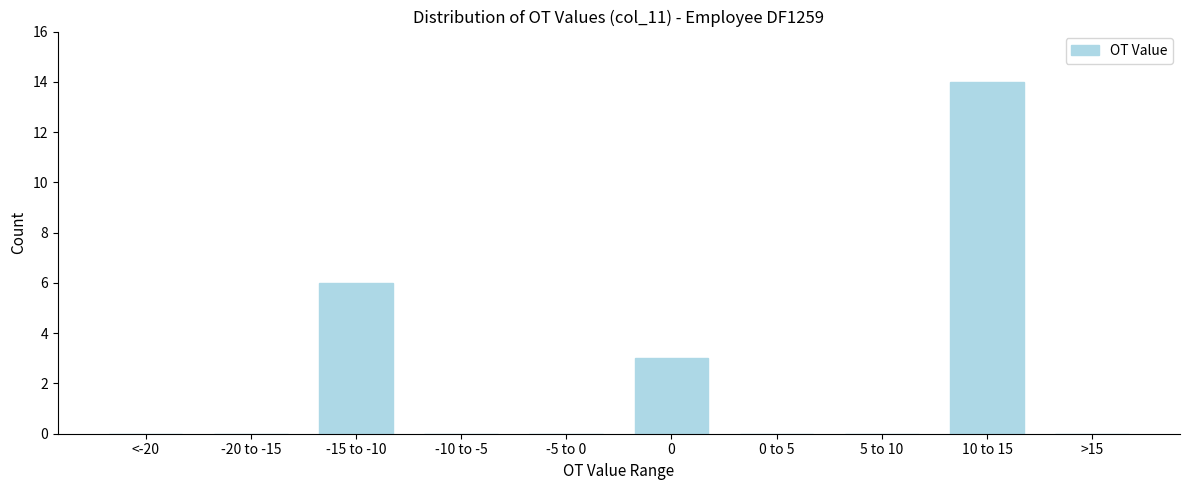

Reading left to right, list all the values displayed in this chart.

<-20=0	-20 to -15=0	-15 to -10=6	-10 to -5=0	-5 to 0=0	0=3	0 to 5=0	5 to 10=0	10 to 15=14	>15=0